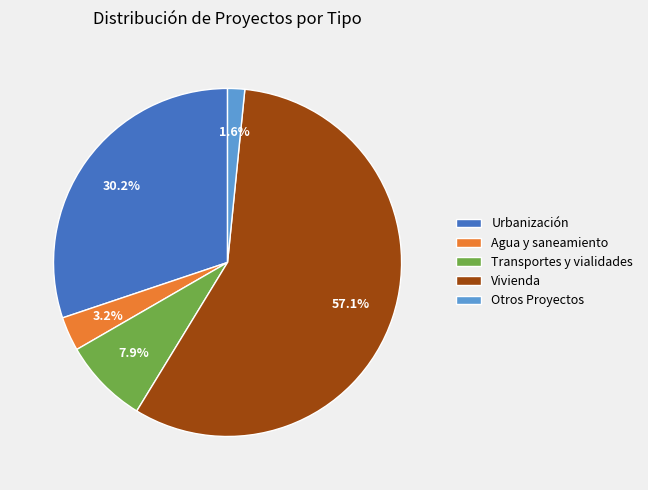

Is it true that Otros Proyectos is 10% of the pie?

False